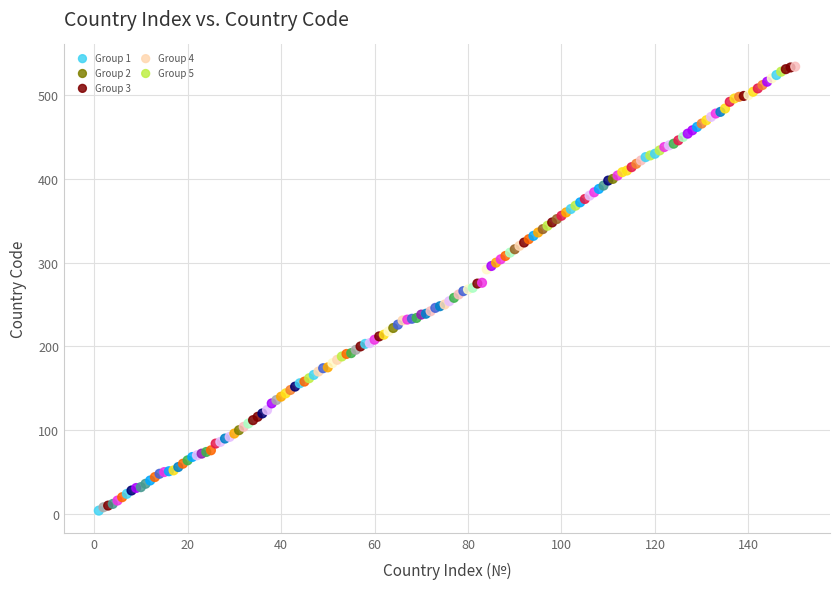

Which series has the largest Y range (max minus min)?

Group 4